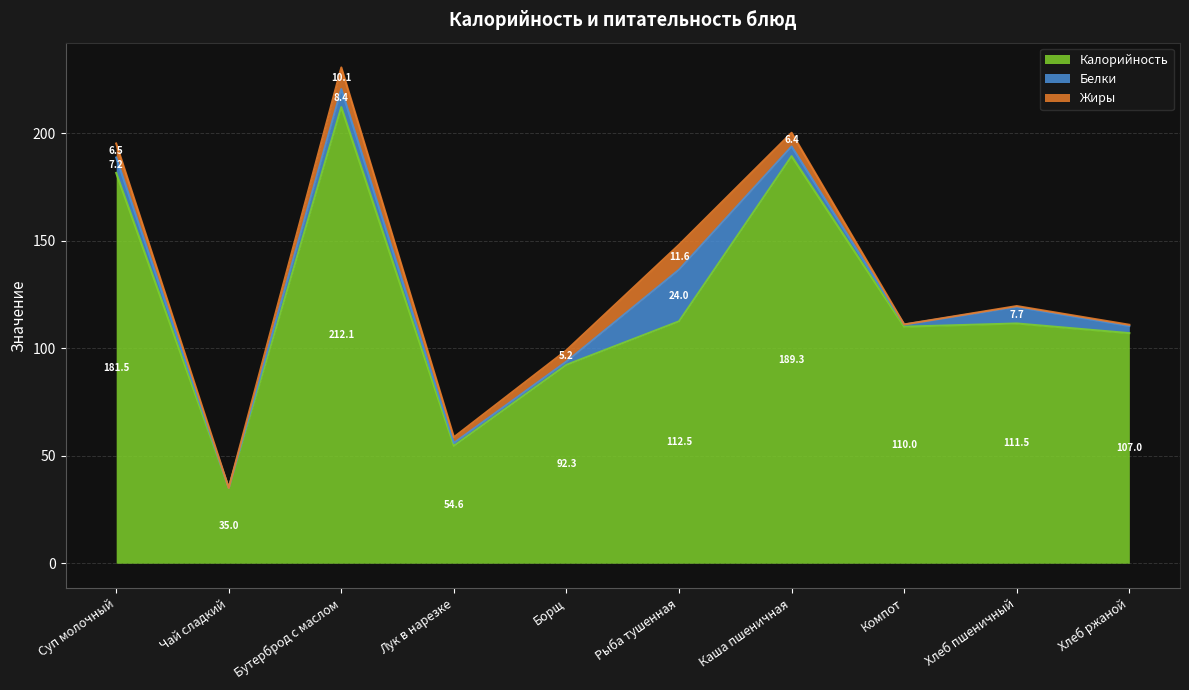

List the labels in order of Жиры value, smallest first.

Чай сладкий, Компот, Хлеб пшеничный, Хлеб ржаной, Лук в нарезке, Борщ, Каша пшеничная, Суп молочный, Бутерброд с маслом, Рыба тушенная